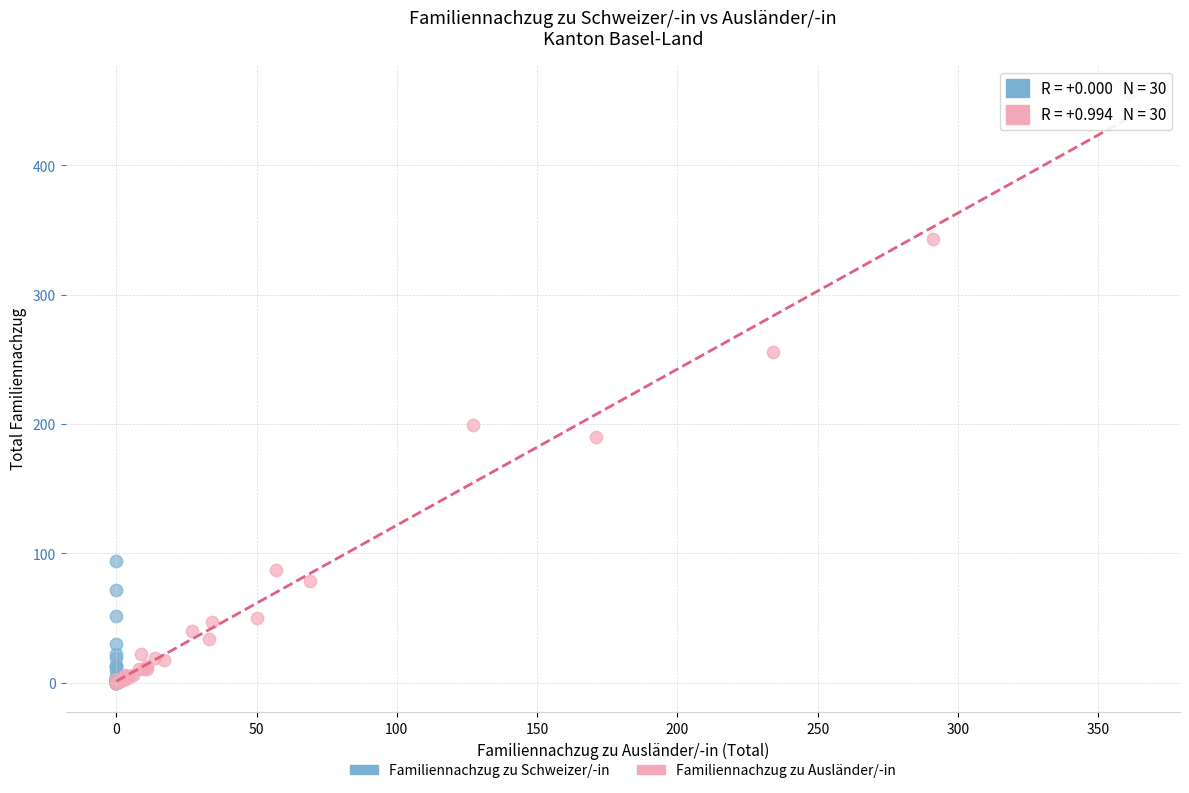

Which series contains the highest Y value?

Familiennachzug zu Ausländer/-in